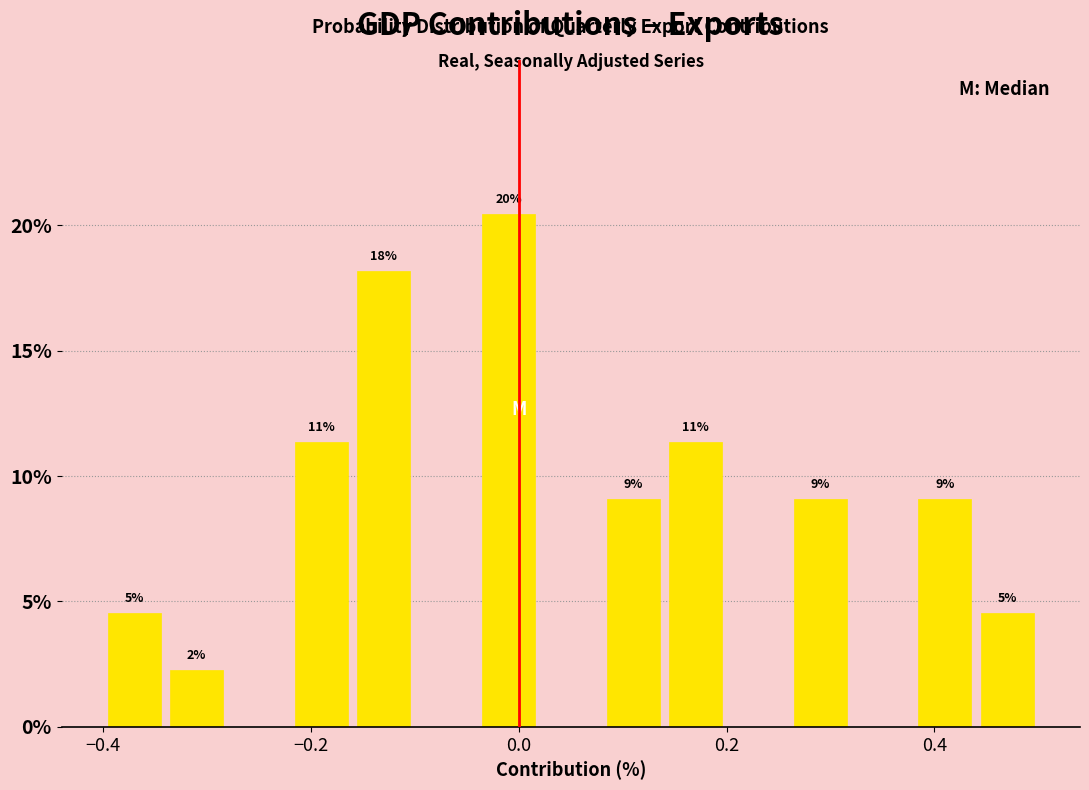

Read against the x-axis, roughly where is the centre of the tallest bar?

0.00